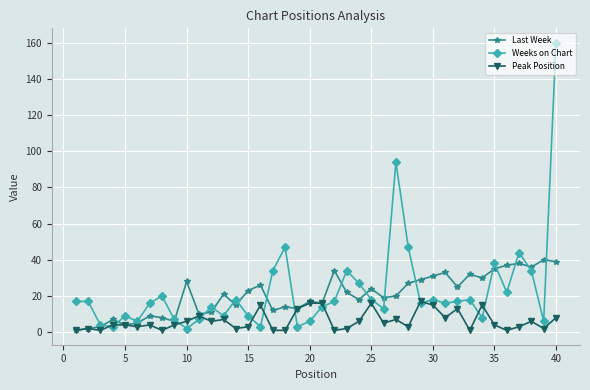

Which series has the widest spread of values?

Weeks on Chart